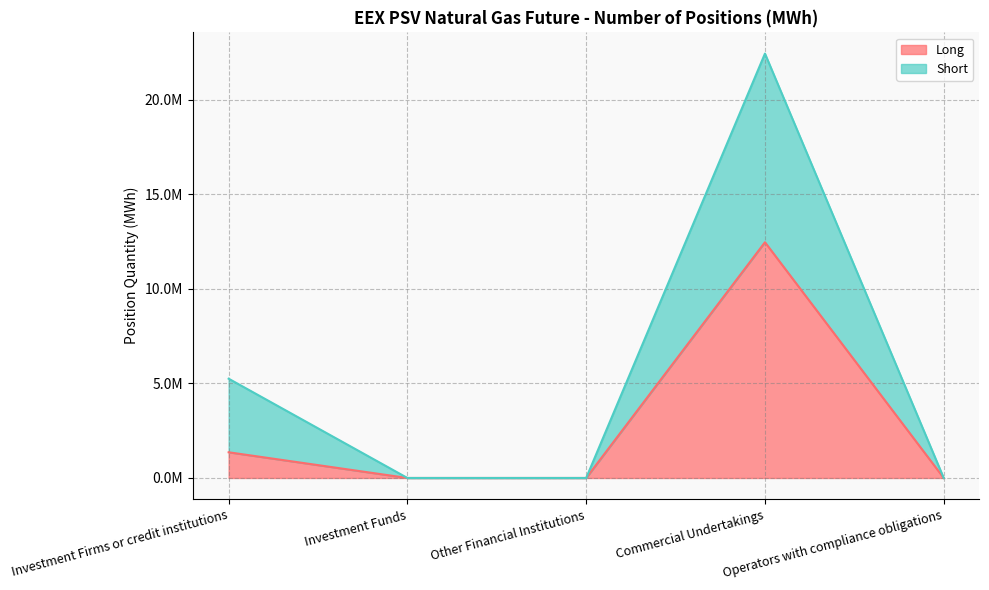

What is the sum of the Short values at Investment Firms or credit institutions and Other Financial Institutions?

5246352